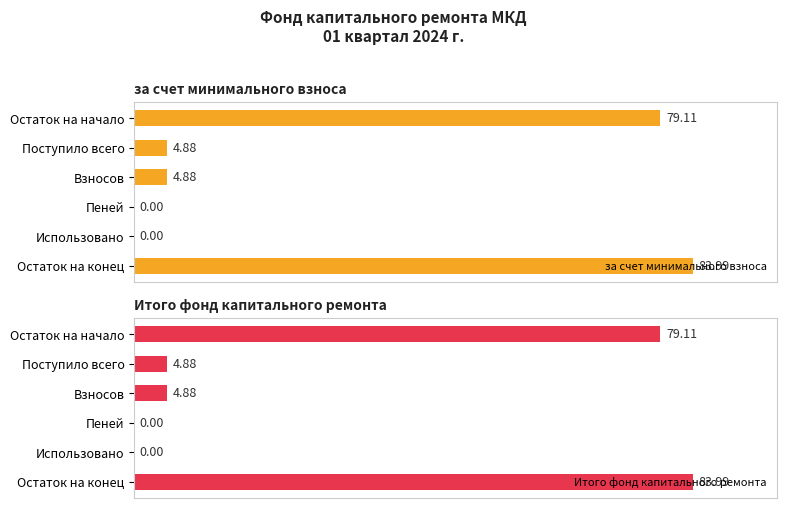

What is the average value of the Итого фонд капитального ремонта series?

28.8